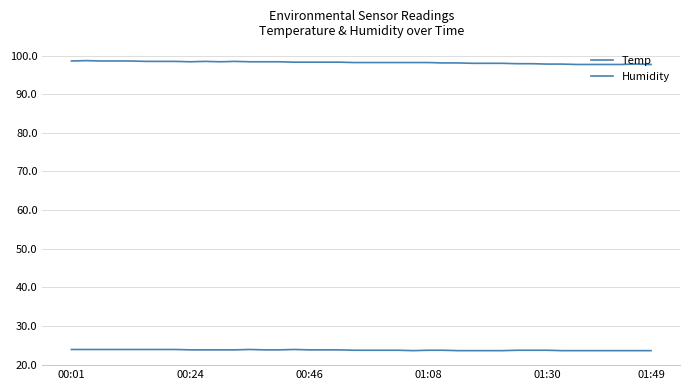

Does the chart display data point markers on the line(s)?

No